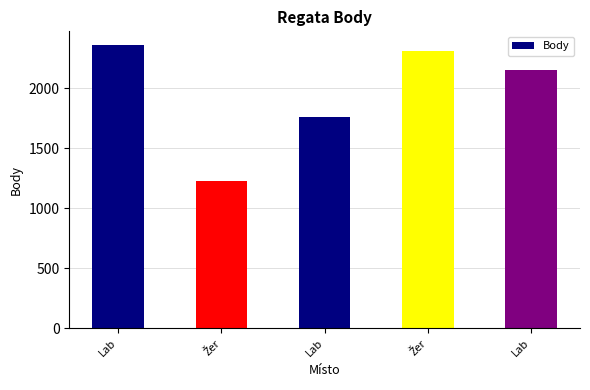

At which category does the chart reach its peak across all series?

Lab